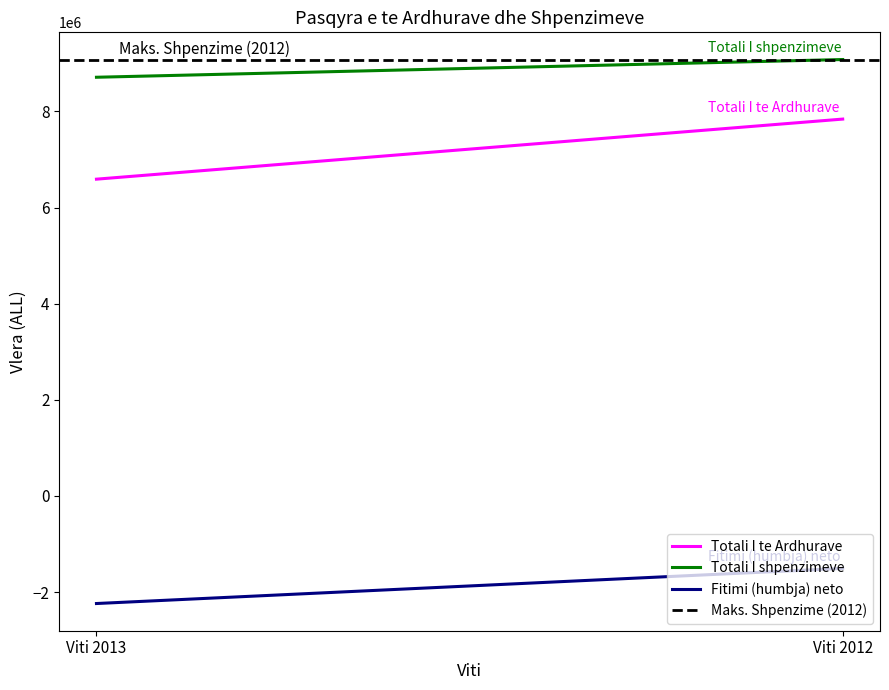

Is it true that Fitimi (humbja) neto equals -3669470.3 at Viti 2013?

False